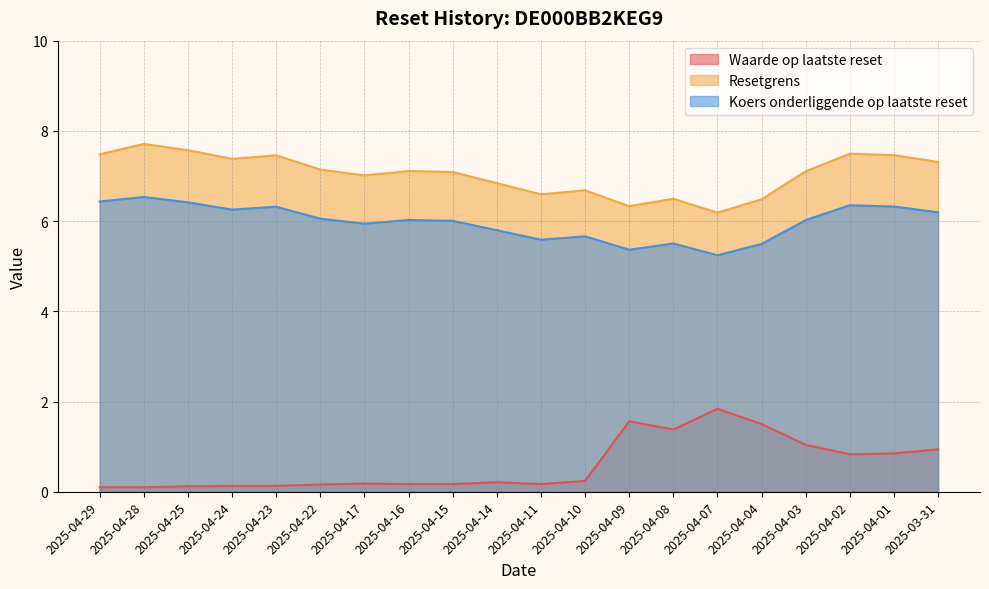

Which series has the largest total across all categories?

Resetgrens